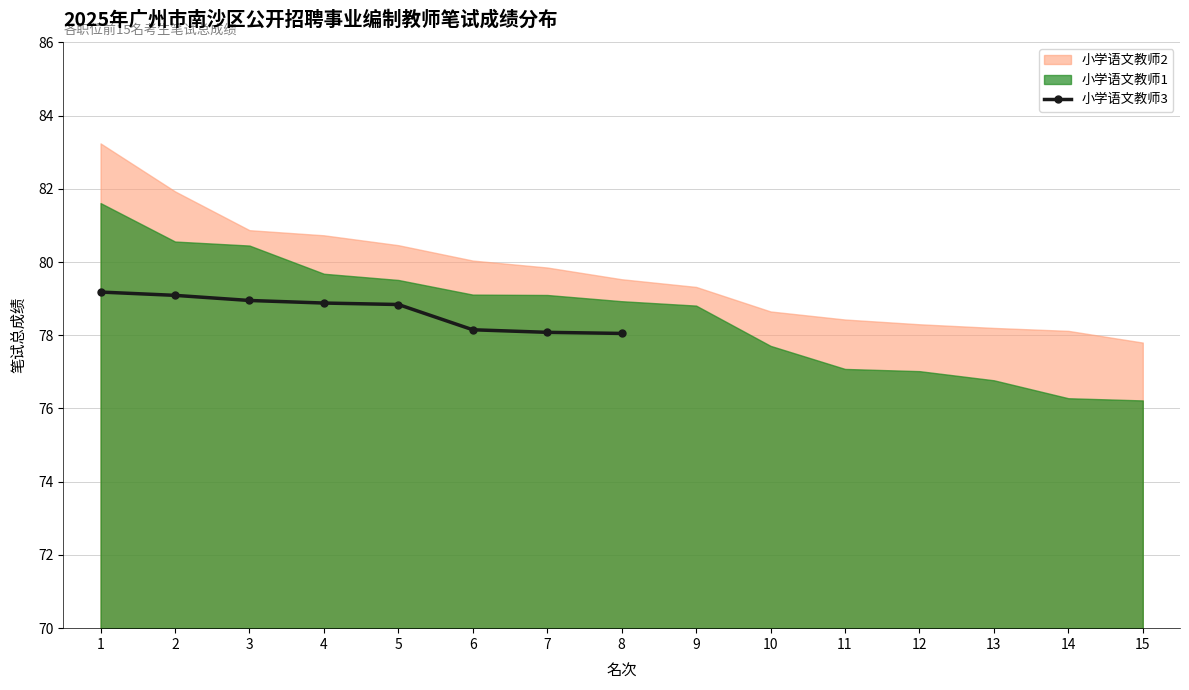

True or false: the data has more than 0 interior local peaks.

False